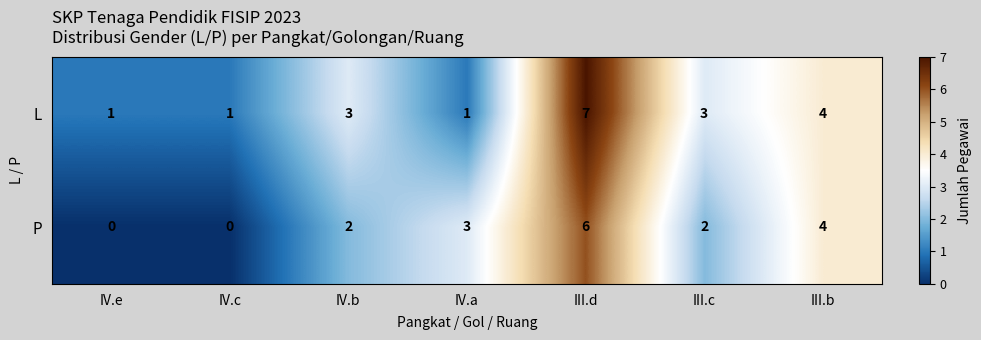

At IV.b, list the series in order from largest to smallest.

L, P